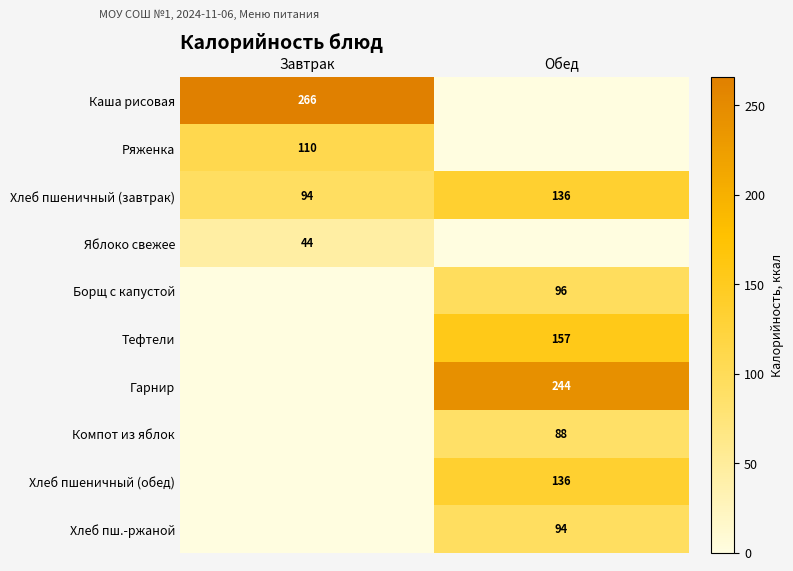

What is the total value across all series at Обед?

951.0